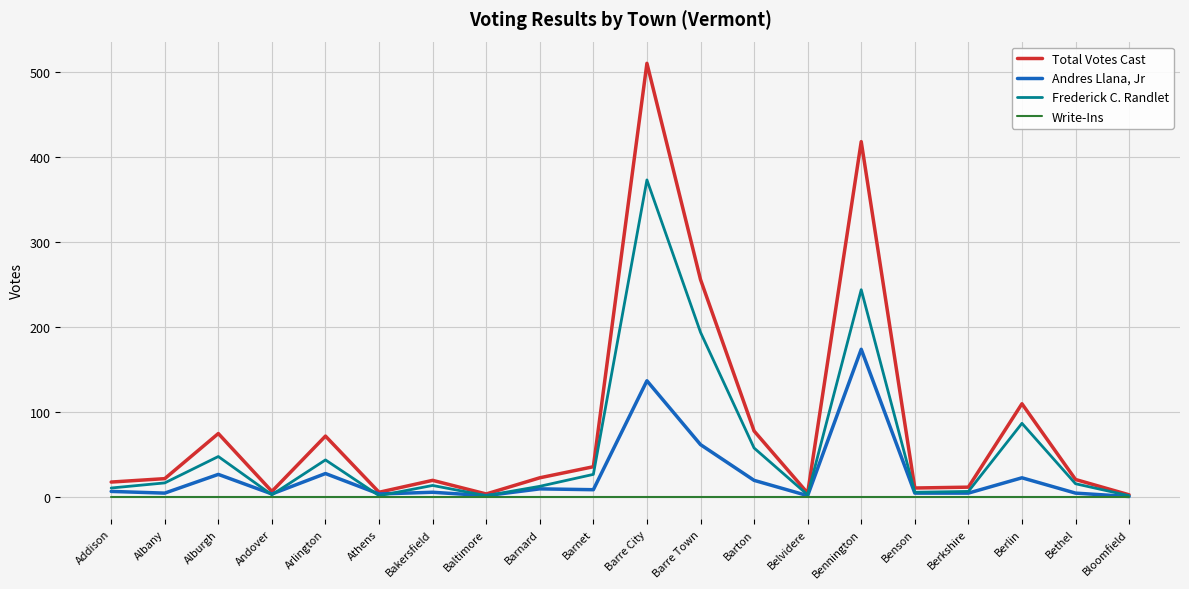

At which category is the sum across all series the highest?

Barre City